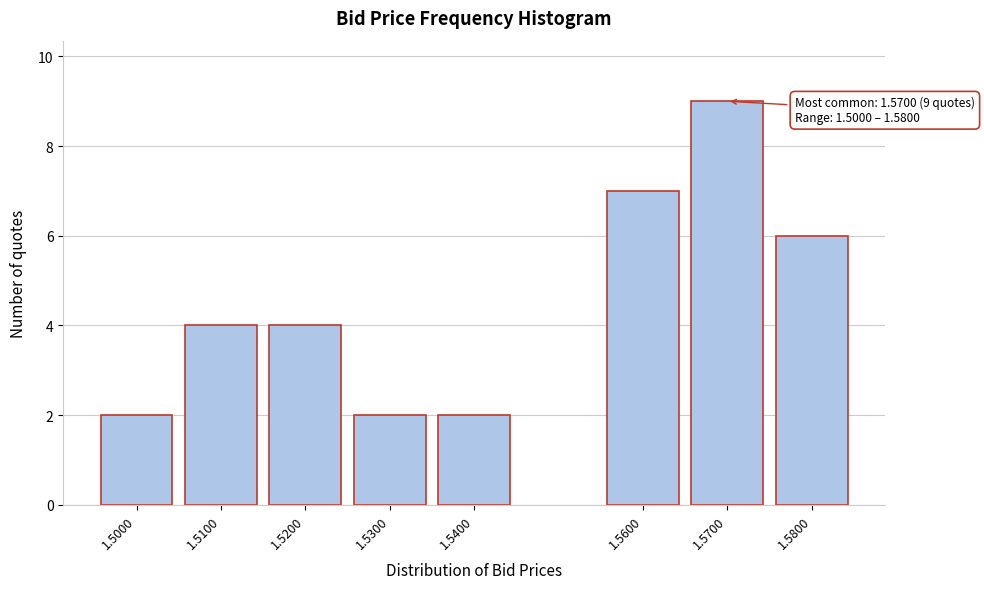

Reading left to right, extract all data points from this chart.

2	4	4	2	2	7	9	6